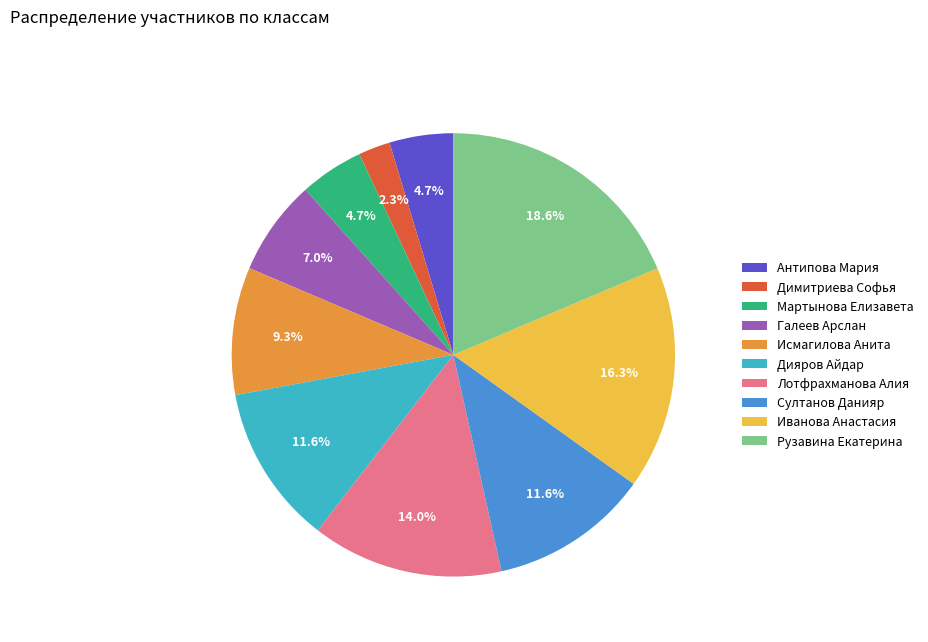

Between Лотфрахманова Алия and Дияров Айдар, which is larger?

Лотфрахманова Алия